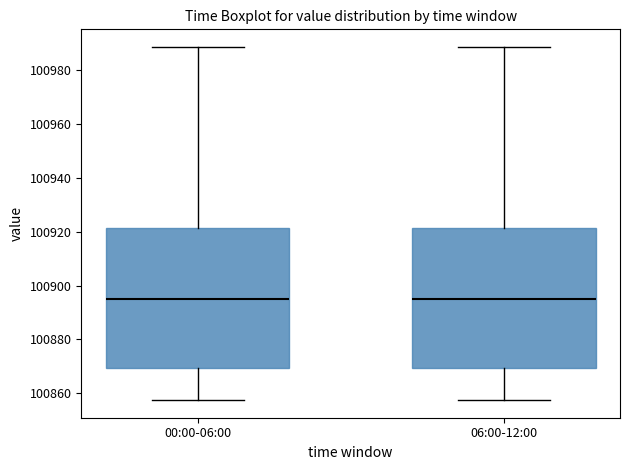

Reading left to right, read every box against the y-axis: the position of its median line, the range the box covers, and the ends of its whiskers. The values are not printed on the chart, so give them approximately, as read against the axis.

00:00-06:00: median 100894, box 100870 to 100922, whiskers 100858 to 100988
06:00-12:00: median 100894, box 100870 to 100922, whiskers 100858 to 100988